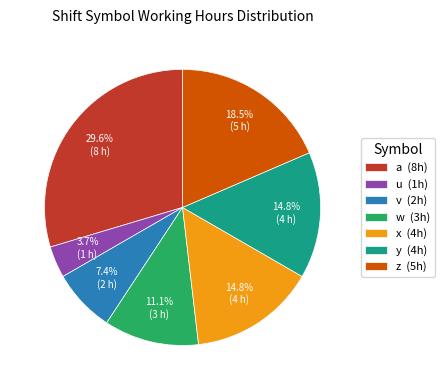

Is it true that z is 5% of the pie?

False